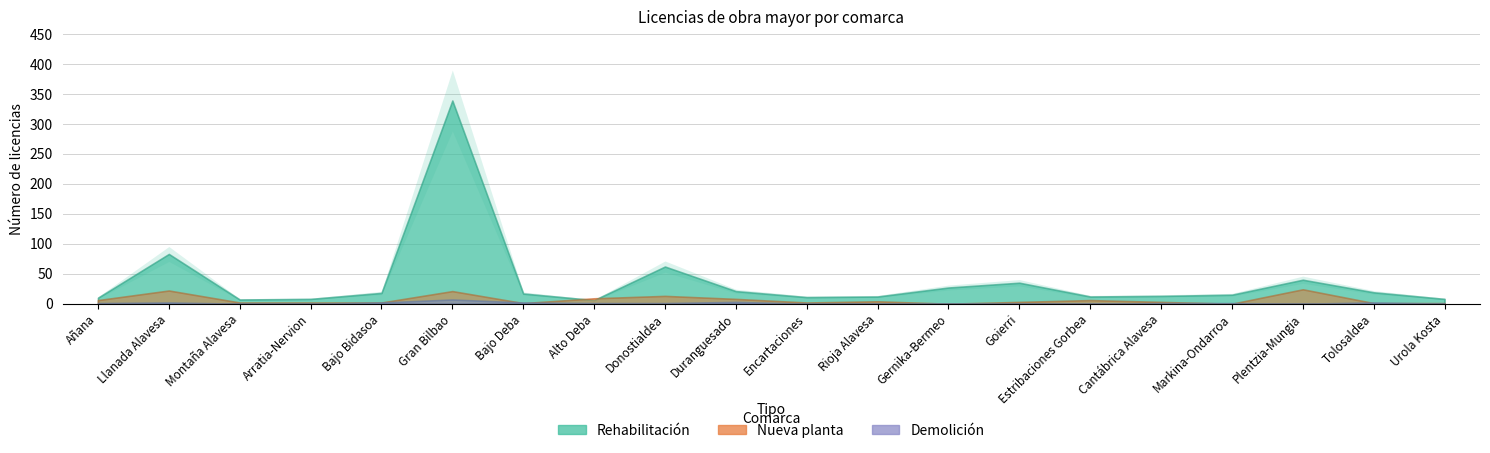

Between which two adjacent categories do Nueva planta and Demolición first intersect?

Gran Bilbao and Bajo Deba